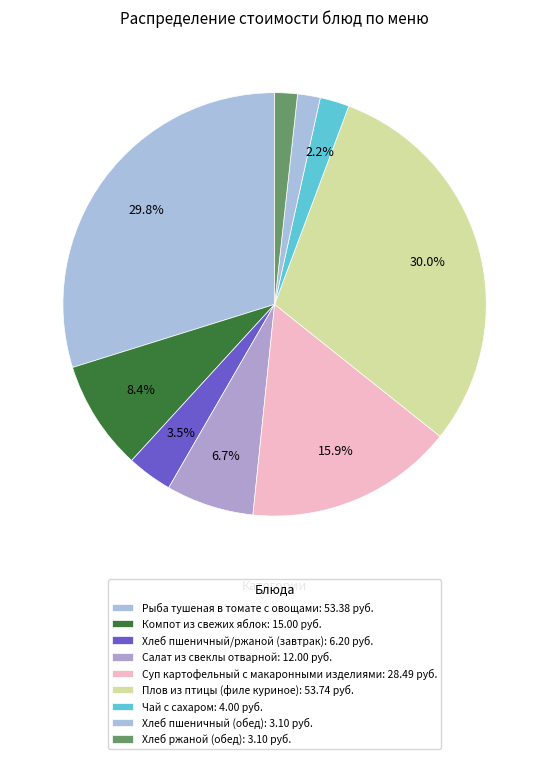

Is it true that Чай с сахаром is 2% of the pie?

True